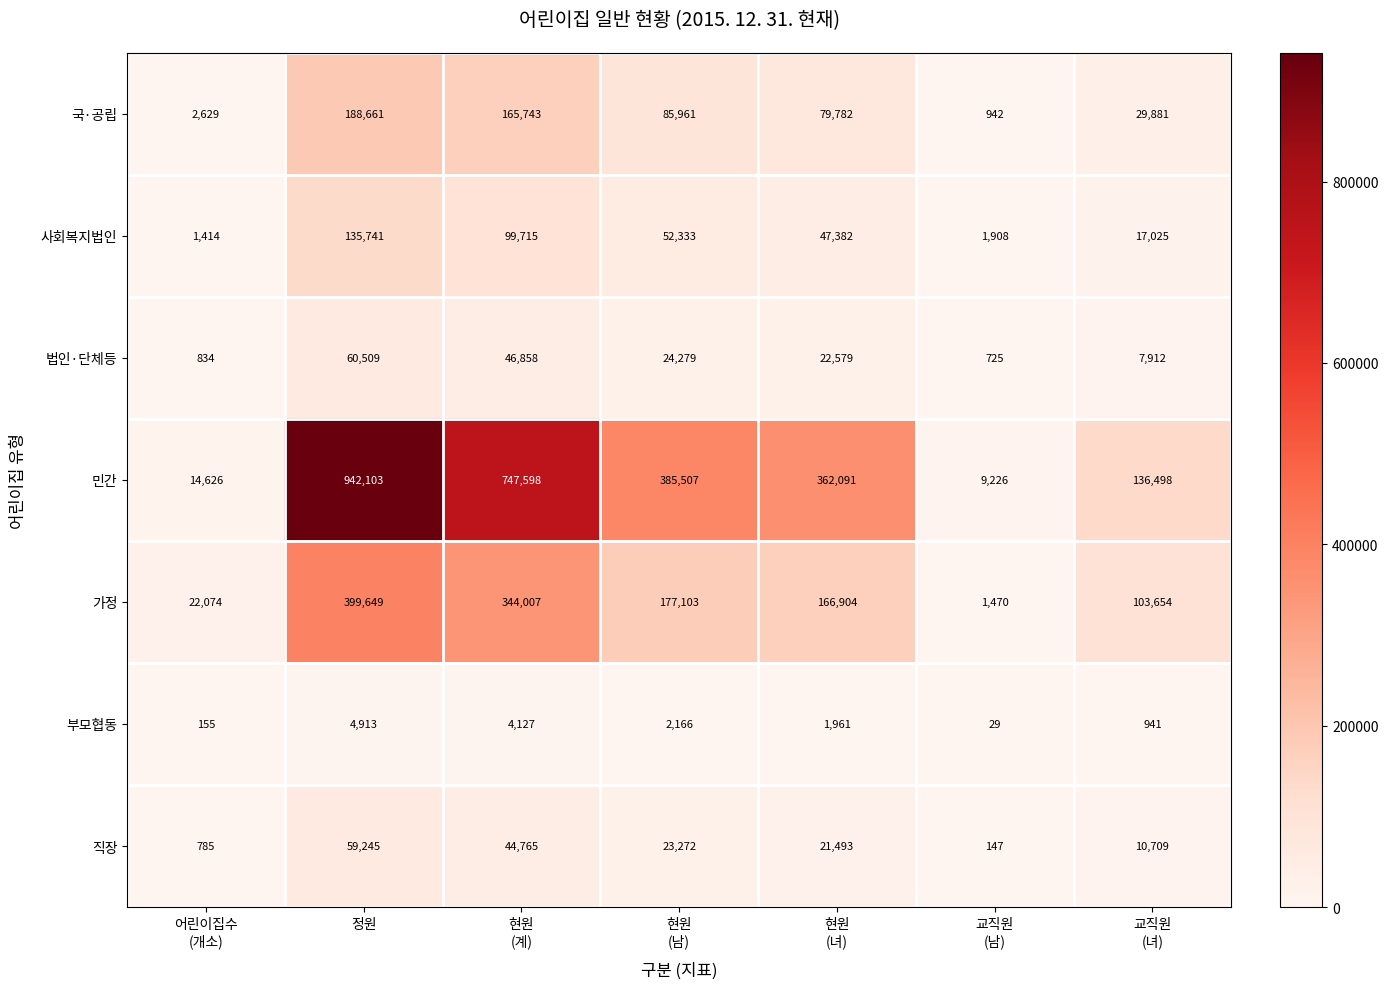

Which label corresponds to the largest value in the chart?

정원